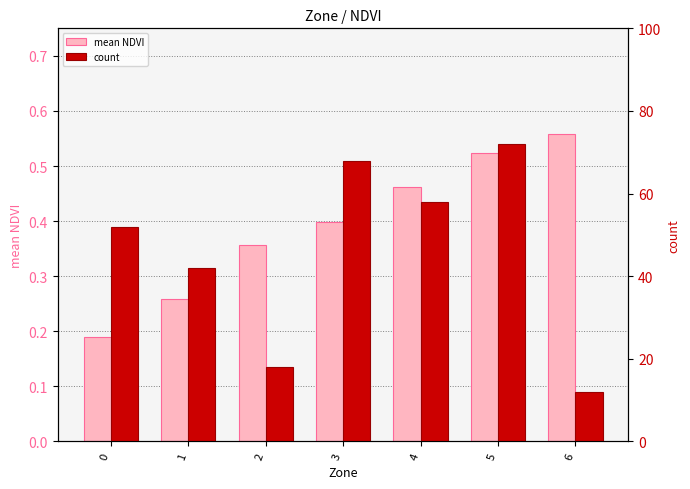

Reading left to right, extract all data points from this chart.

mean NDVI: 0=0.2	1=0.3	2=0.4	3=0.4	4=0.5	5=0.5	6=0.6
count: 0=52.0	1=42.0	2=18.0	3=68.0	4=58.0	5=72.0	6=12.0